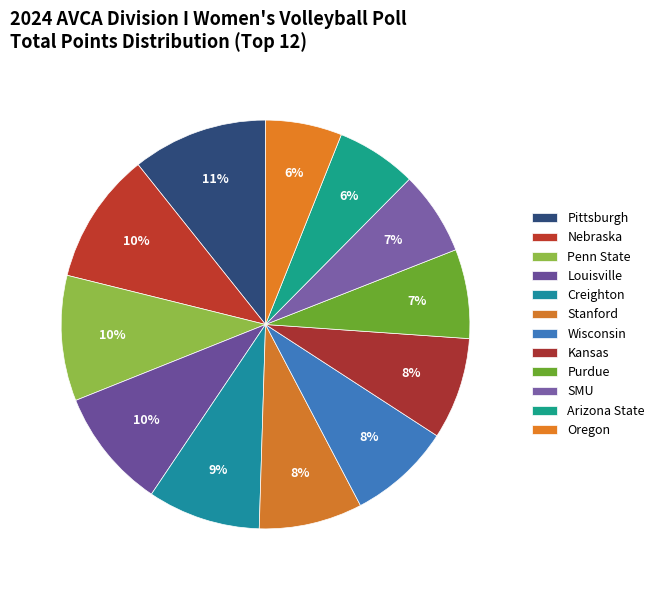

Do Kansas and Louisville together represent more than half of the pie?

No